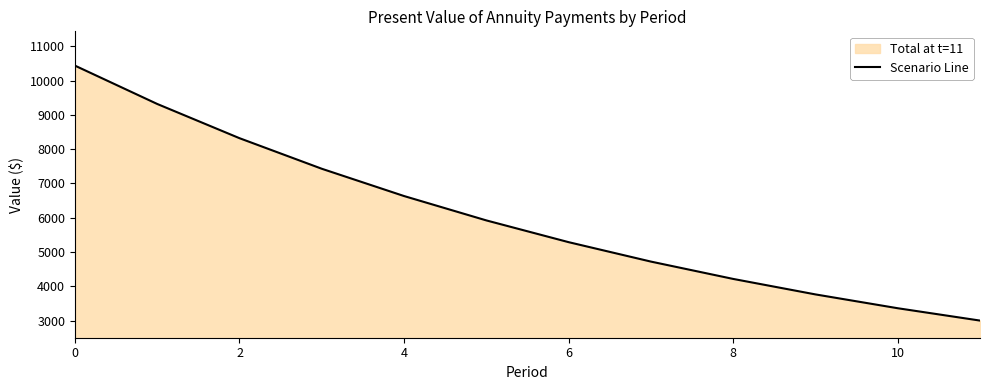

What is the ratio of the value at 10 to the value at 0?

0.3